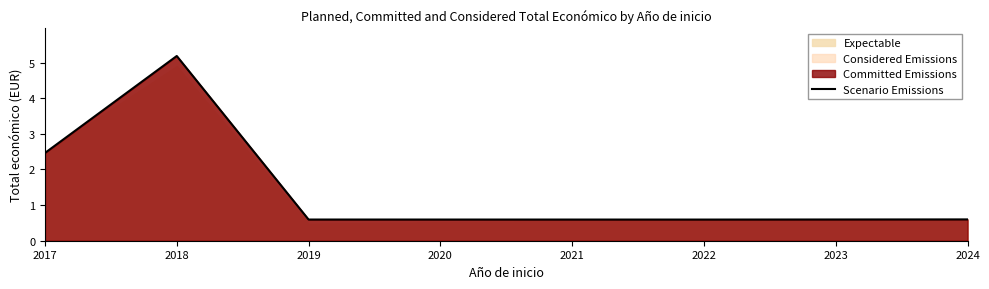

What is the minimum value shown in the chart?

0.6